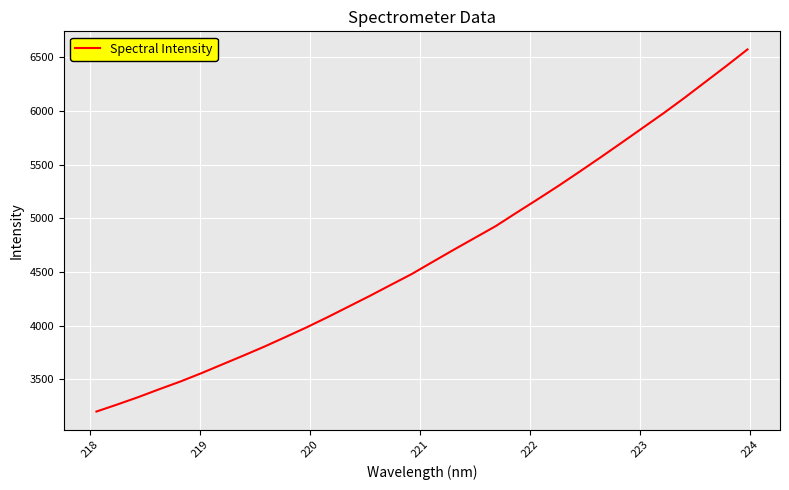

Does the chart display data point markers on the line(s)?

No